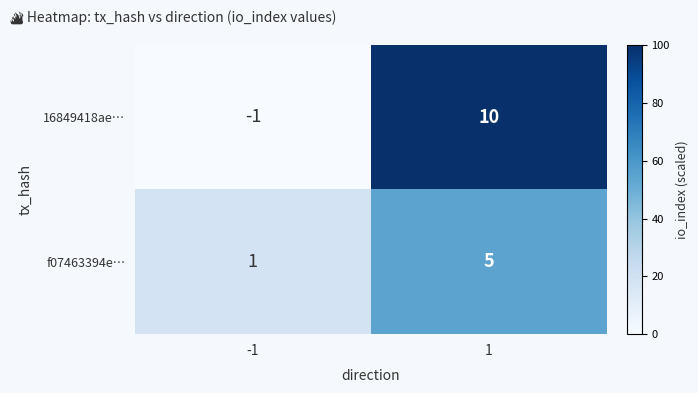

Reading right to left, what are all the values shown in this chart?

16849418ae…: 10	-1
f07463394e…: 5	1